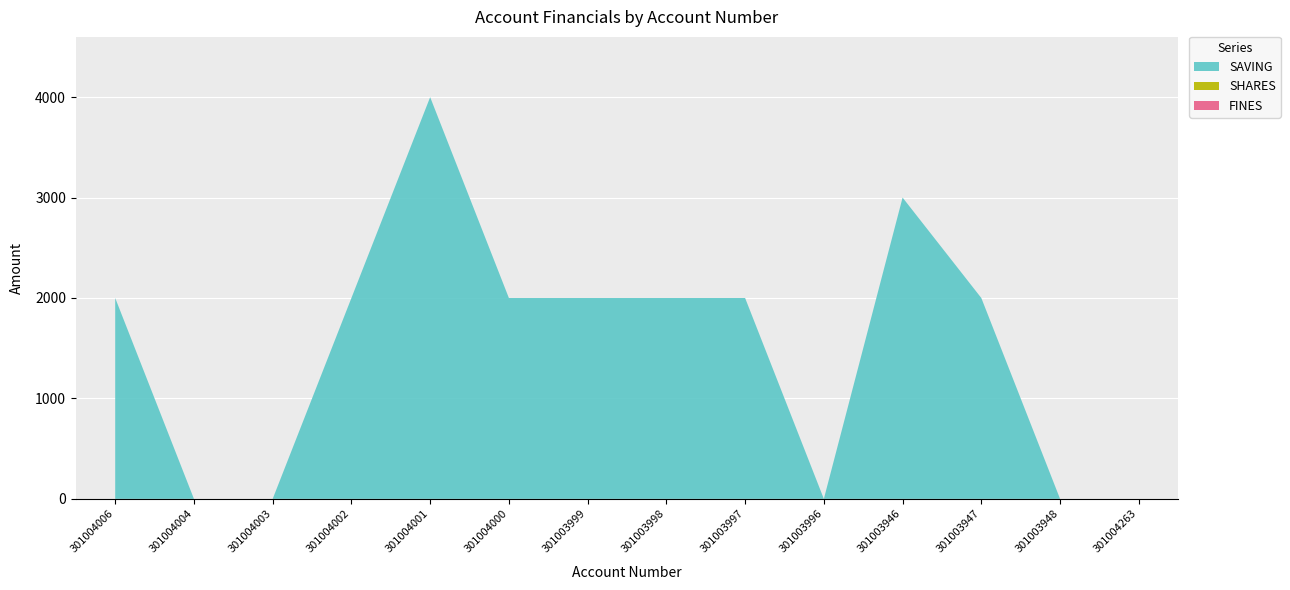

Reading right to left, what are all the values shown in this chart?

SAVING: 301004263=0	301003948=0	301003947=2000	301003946=3000	301003996=0	301003997=2000	301003998=2000	301003999=2000	301004000=2000	301004001=4000	301004002=2000	301004003=0	301004004=0	301004006=2000
SHARES: 301004263=0	301003948=0	301003947=0	301003946=0	301003996=0	301003997=0	301003998=0	301003999=0	301004000=0	301004001=0	301004002=0	301004003=0	301004004=0	301004006=0
FINES: 301004263=0	301003948=0	301003947=0	301003946=0	301003996=0	301003997=0	301003998=0	301003999=0	301004000=0	301004001=0	301004002=0	301004003=0	301004004=0	301004006=0